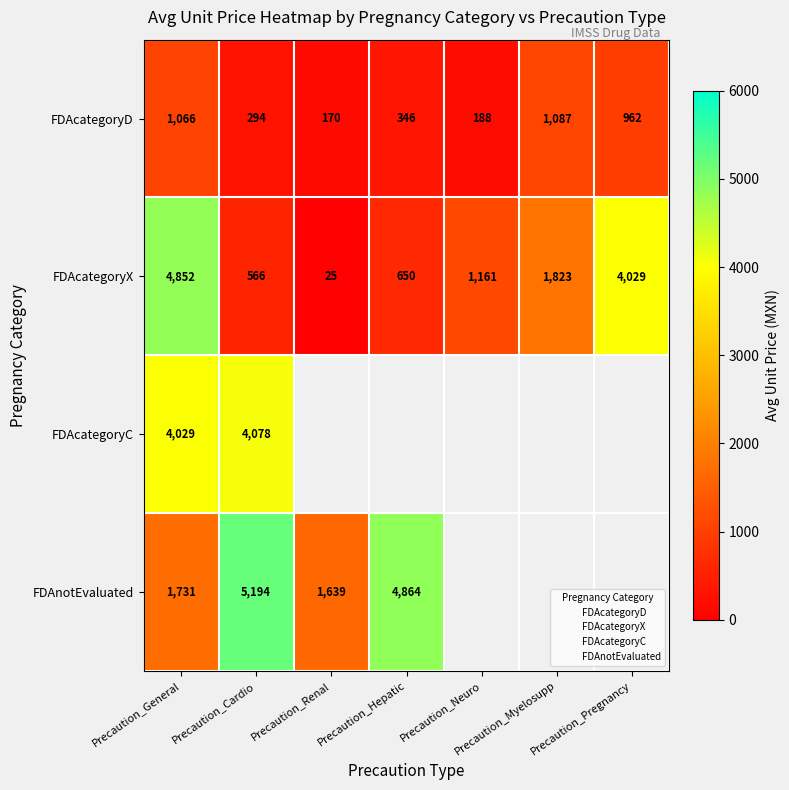

Which category has the highest value in the FDAcategoryX series?

Precaution_General